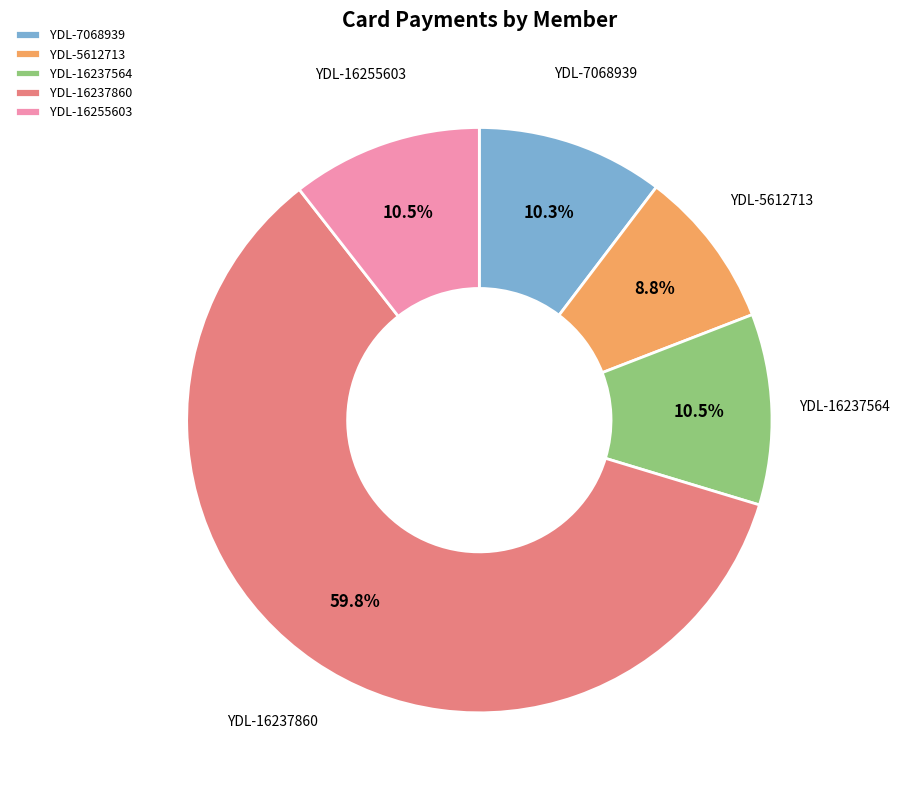

To the nearest percent, what is the average slice percentage?

20%